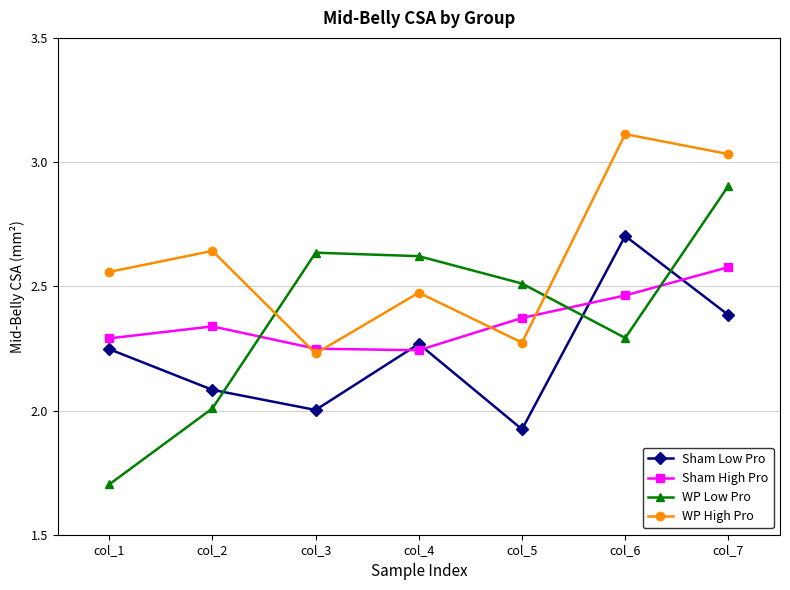

Is it true that Sham Low Pro equals 1.5 at col_4?

False